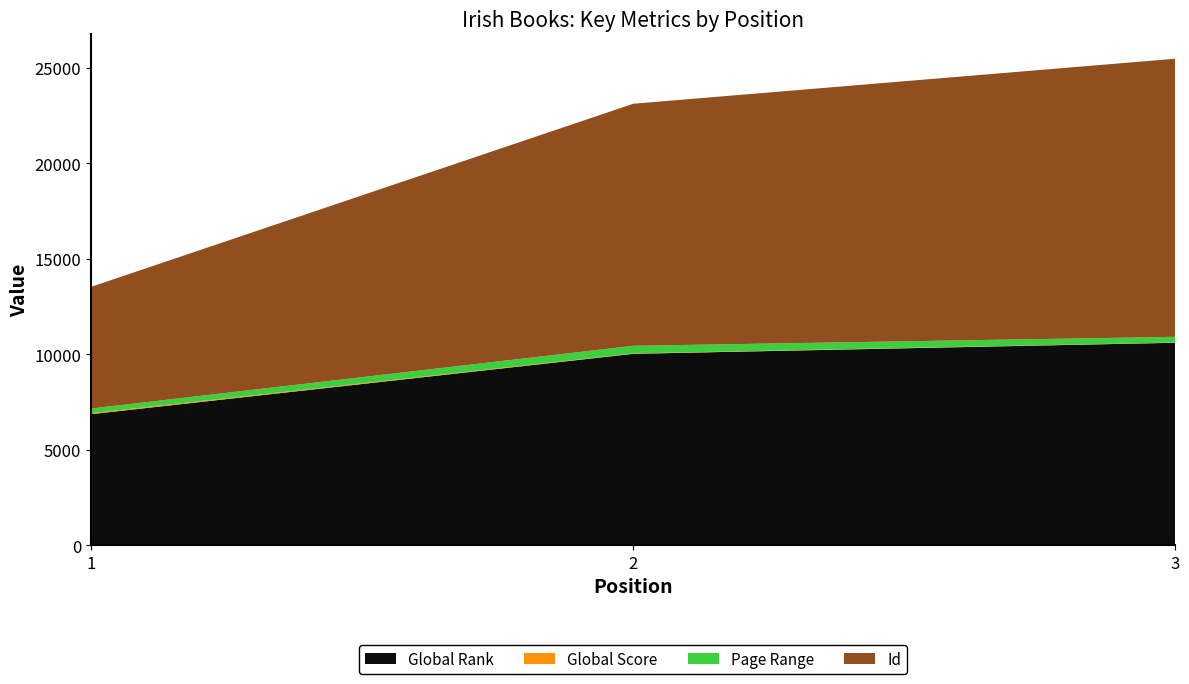

Reading right to left, extract all data points from this chart.

Global Rank: 10601	10022	6862
Global Score: 11	20	50
Page Range: 300	400	246
Id: 14562	12675	6372